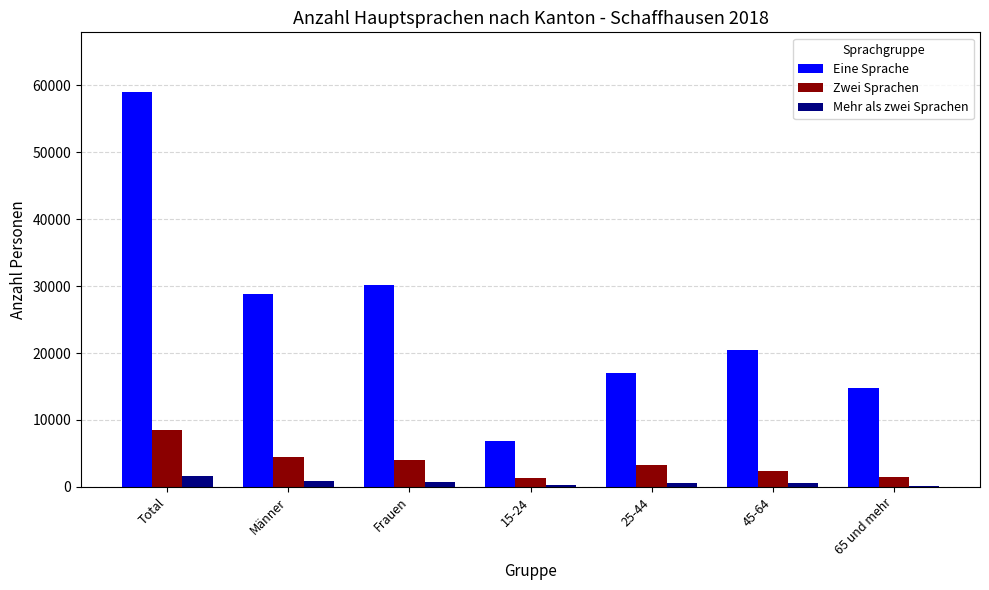

What value does the Mehr als zwei Sprachen series have at Total?

1584.7